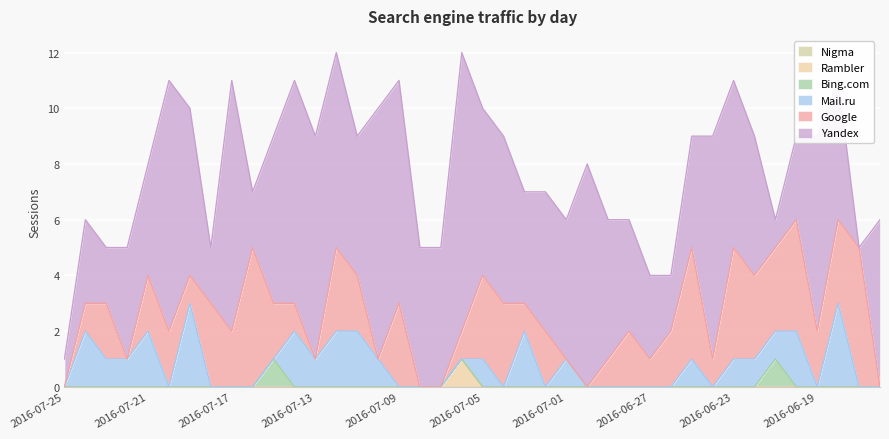

Which category has the highest value across all series?

2016-07-06